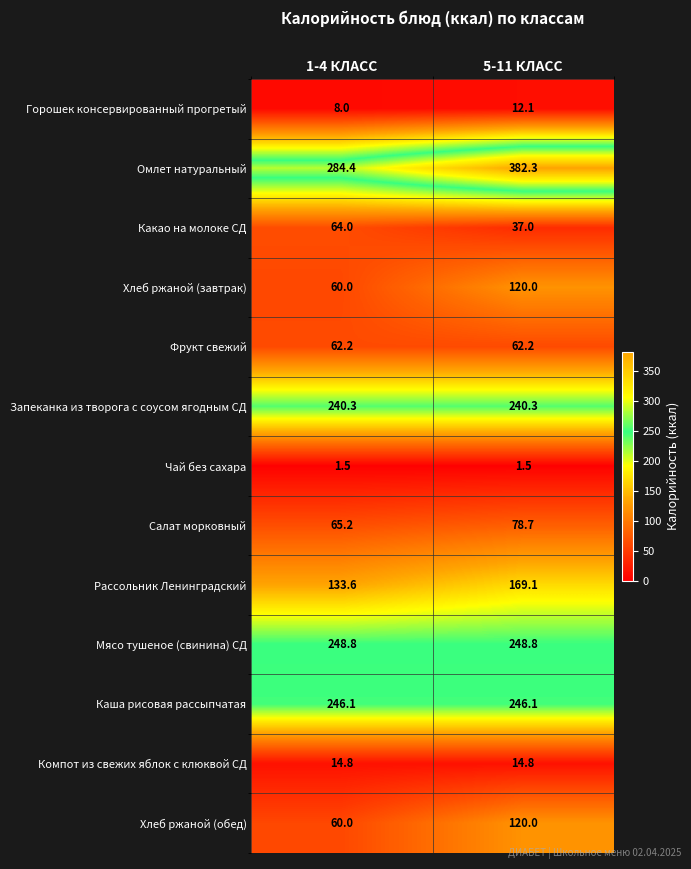

What is the difference between the Омлет натуральный values at 5-11 КЛАСС and 1-4 КЛАСС?

97.9